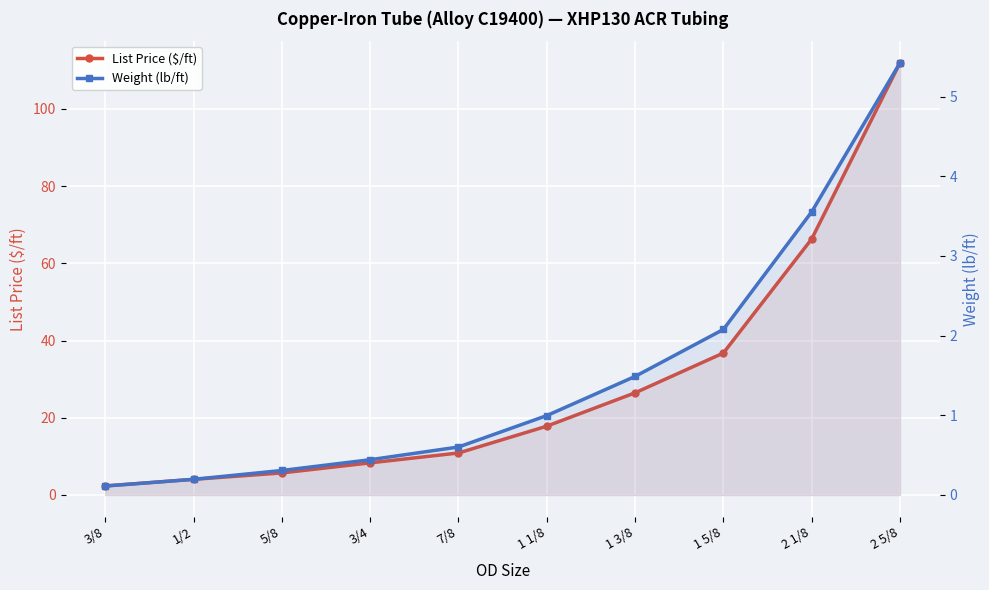

Which series has the largest total across all categories?

List Price ($/ft)